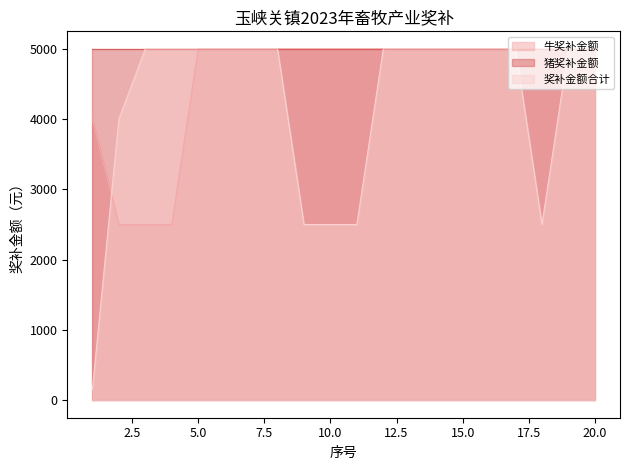

Which series has the widest spread of values?

奖补金额合计